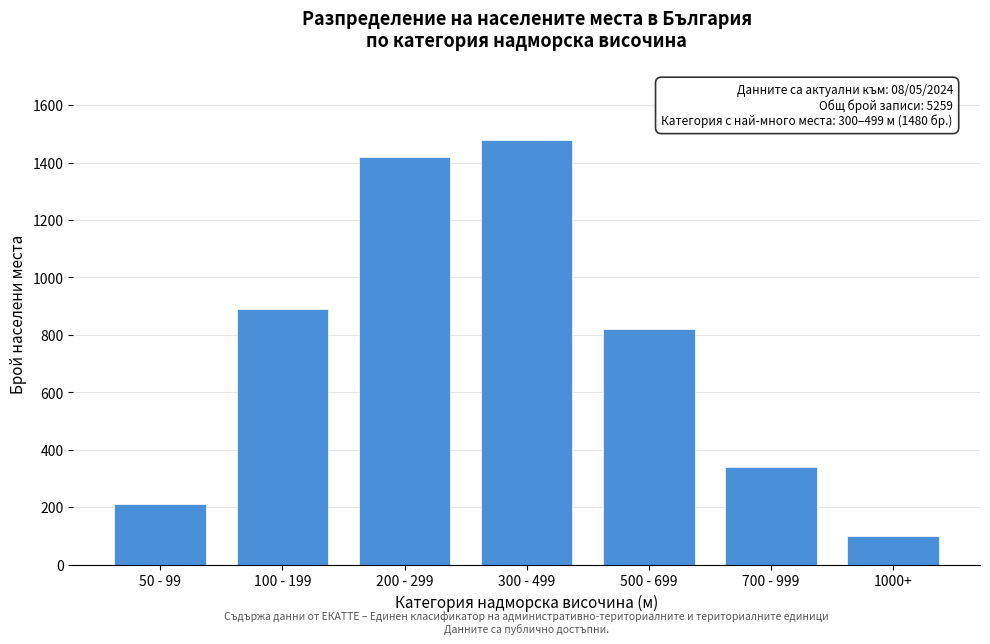

Reading left to right, what are all the values shown in this chart?

210	890	1420	1480	820	340	99